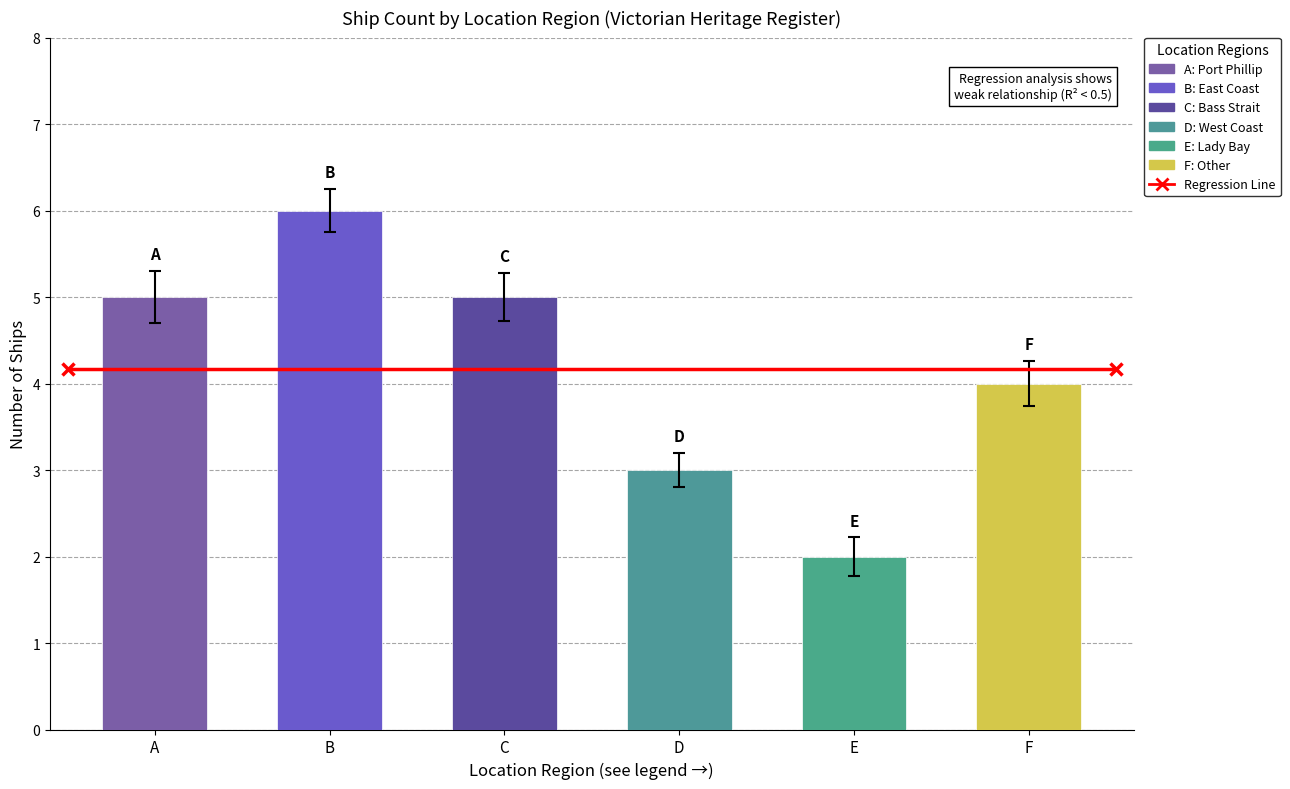

Approximately how many times larger is the value at Bass Strait compared to Other?

1.2